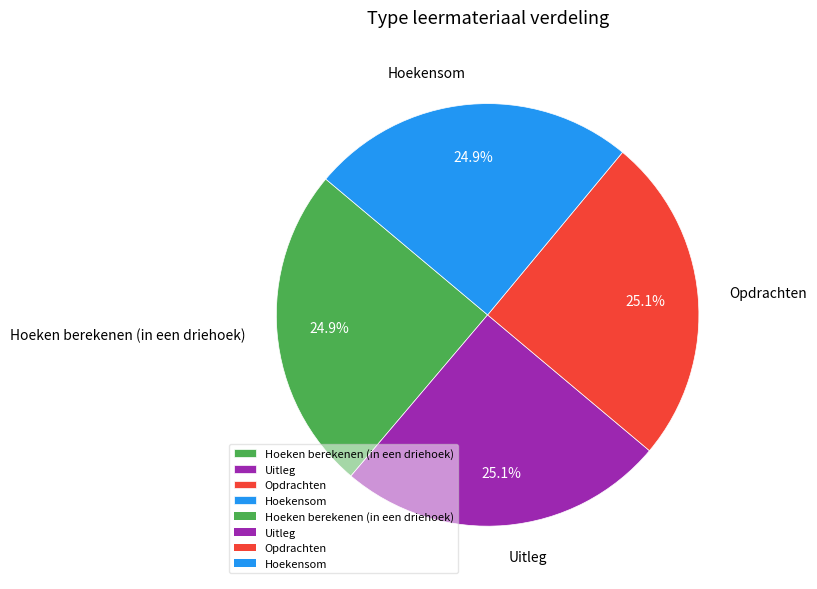

Does Hoekensom represent more than half of the total?

No